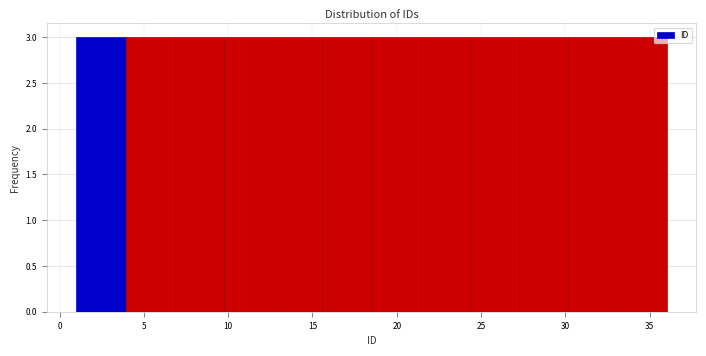

What is the height of the bar covering 1.0 to 4.0 on the x-axis? Neither the bar edges nor the heights are printed on the chart, so give them approximately, as read against the axes.

3